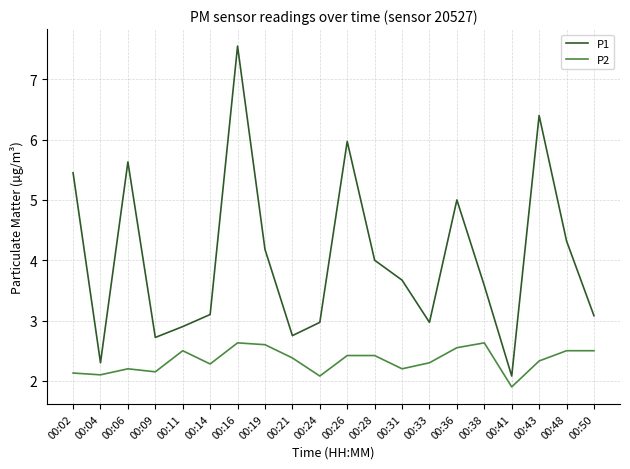

The P1 series shows 6.4 at 00:43. True or false?

True